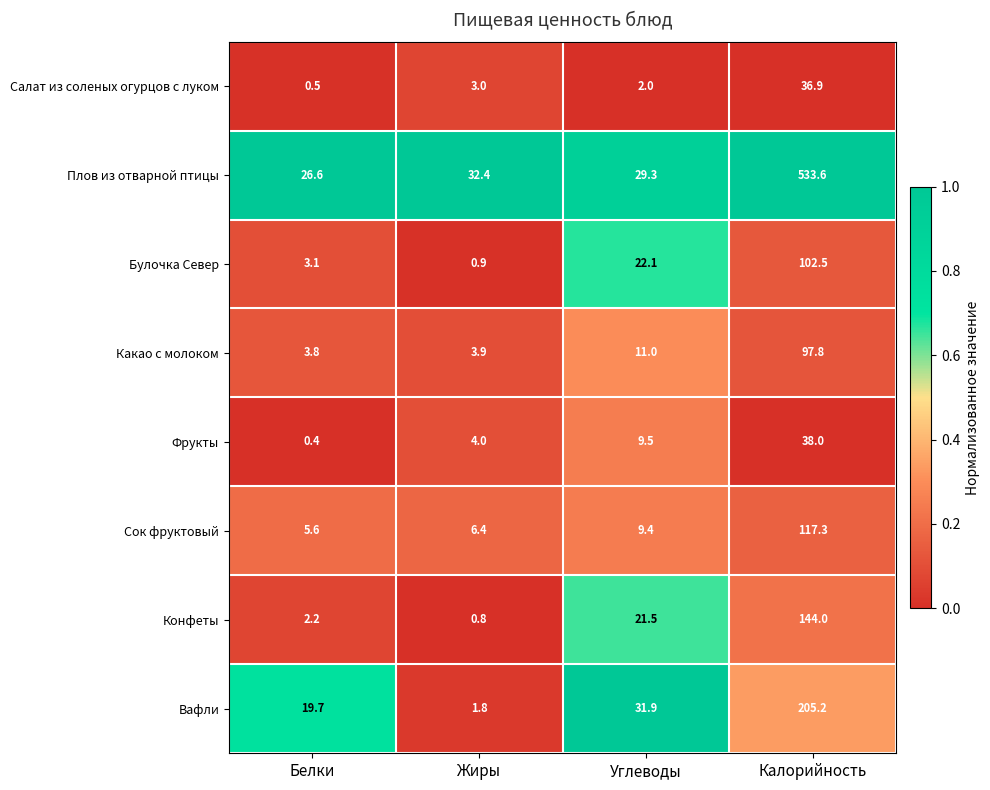

Count the number of data series in this chart.

8